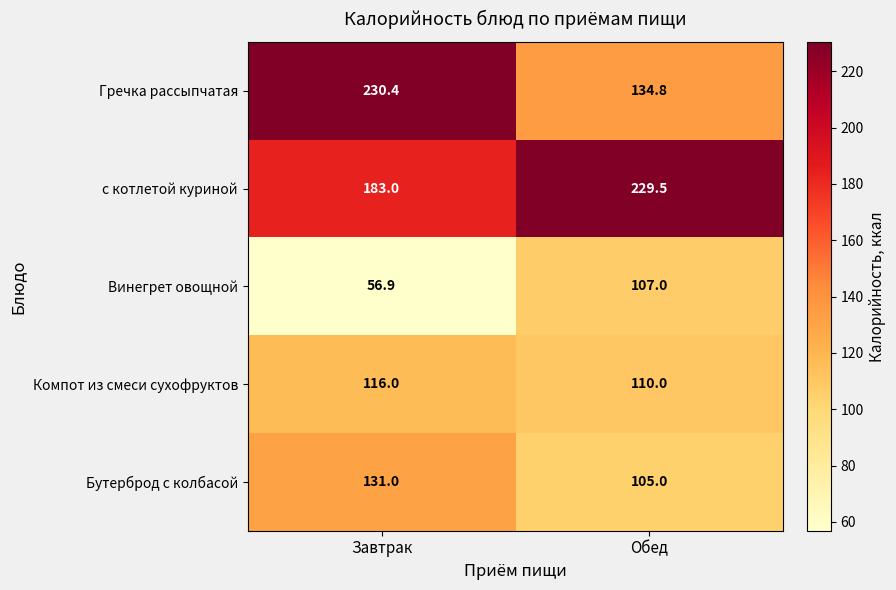

Which series changed the most between Завтрак and Обед?

Гречка рассыпчатая